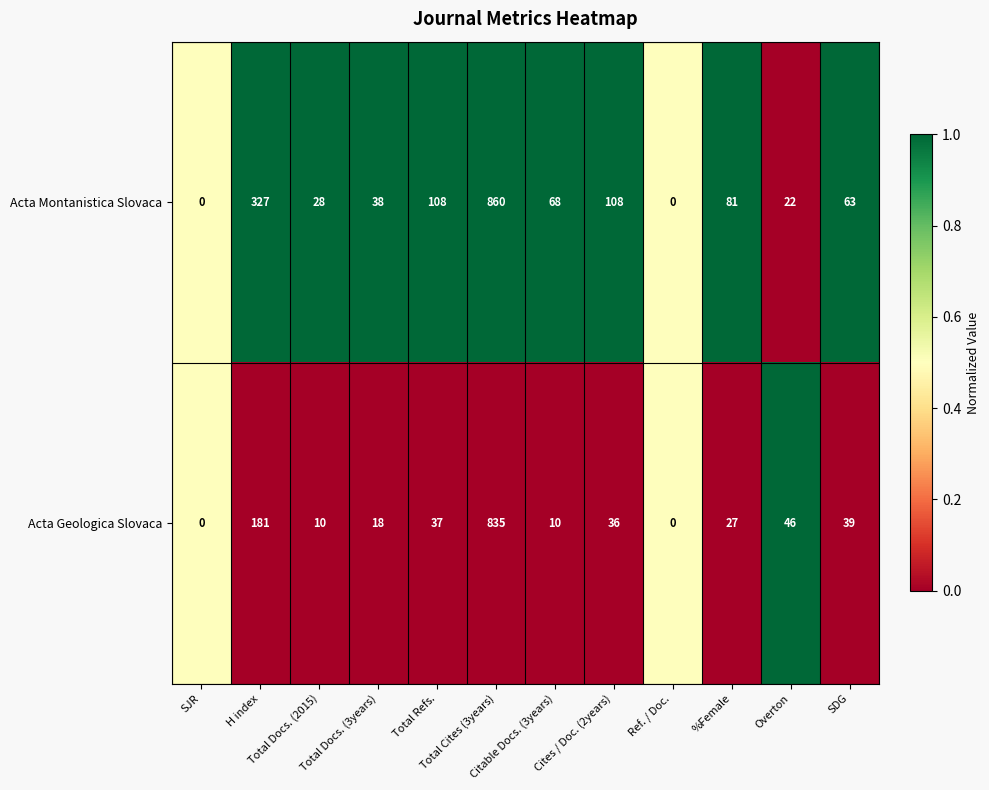

What is the average value of the Acta Geologica Slovaca series?

103